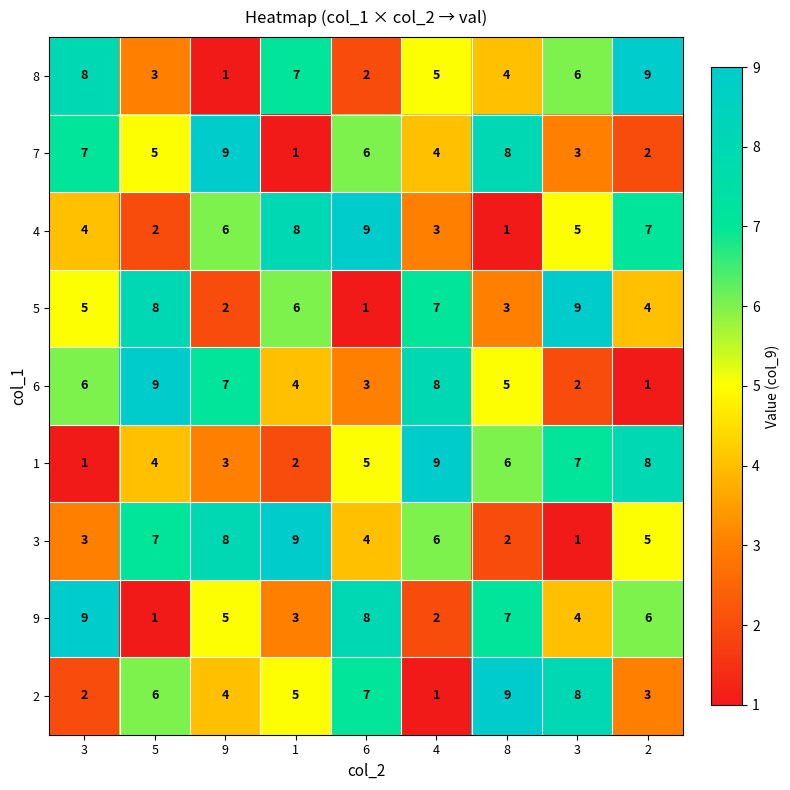

Count the number of data series in this chart.

9